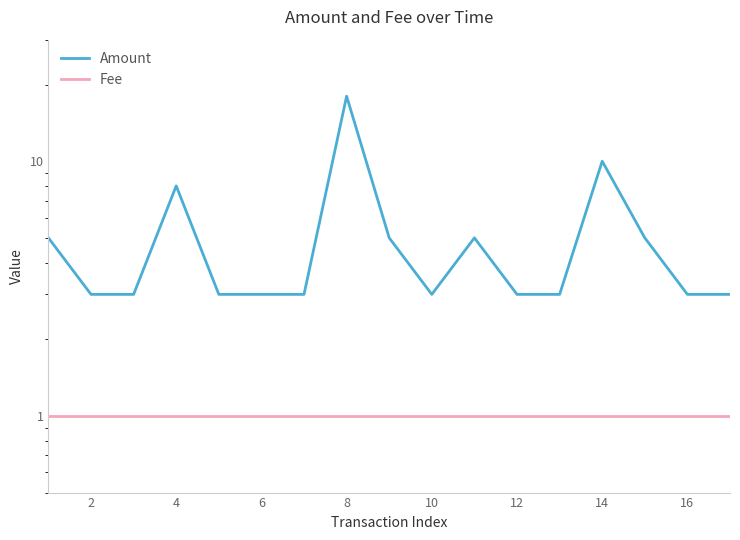

At which category does Amount reach its first local peak?

6